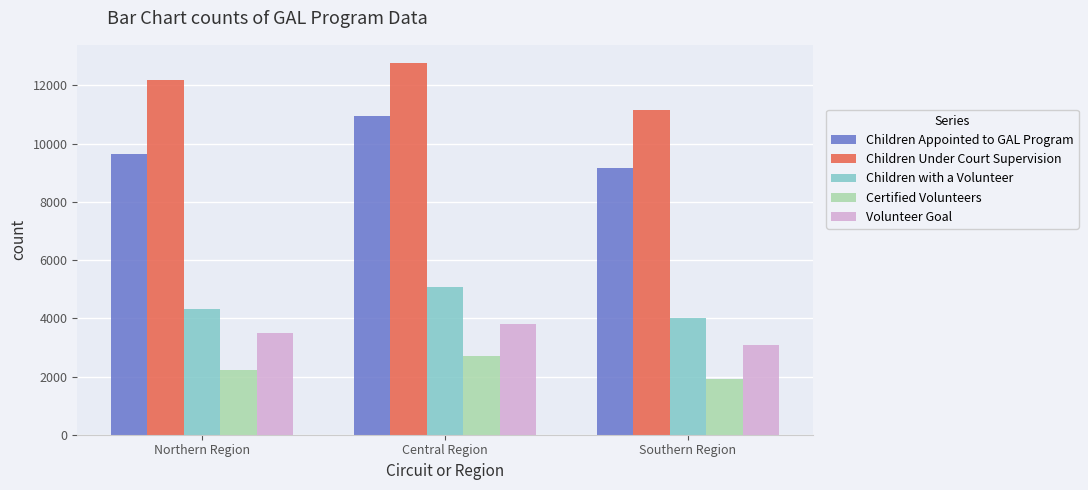

What is the spread (max minus min) of values at Southern Region?

9249